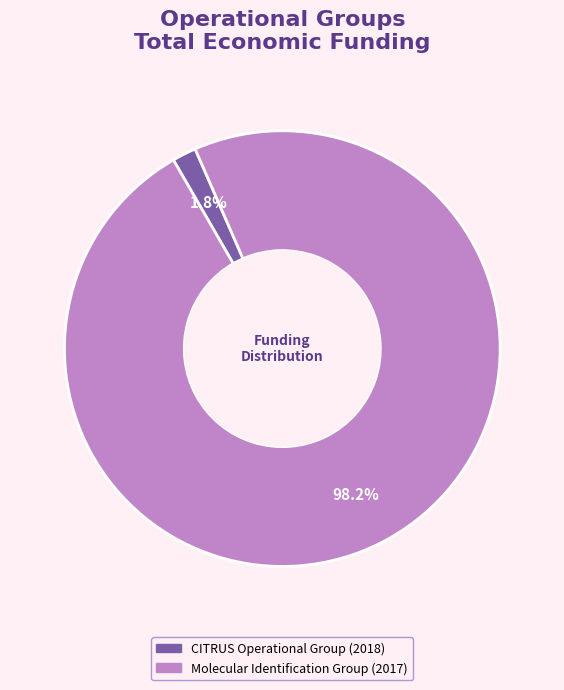

The Molecular Identification Group (2017) slice represents 93% of the pie. True or false?

False